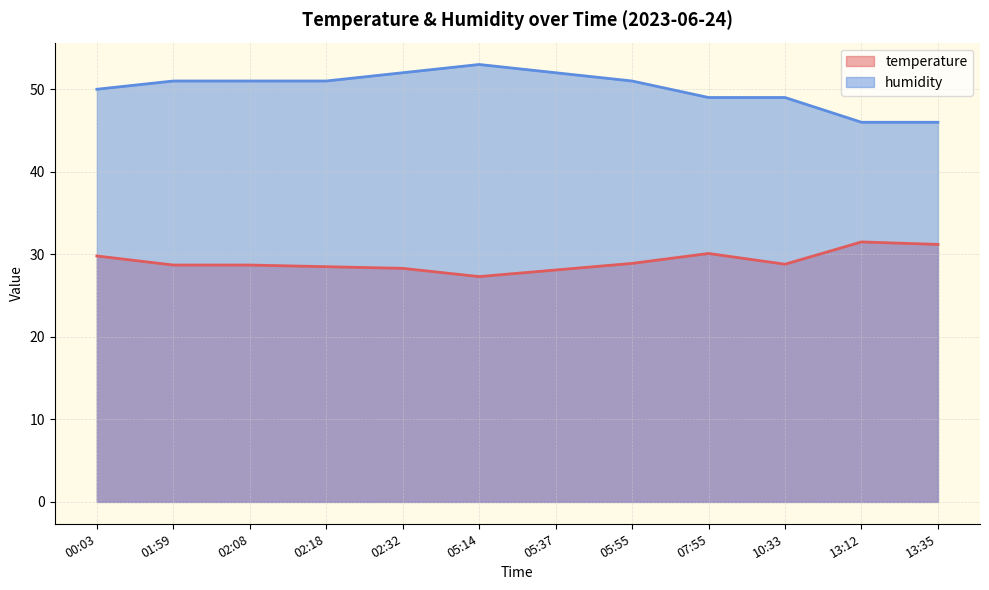

In temperature, how many points are lower than both neighbors (excluding endpoints)?

2